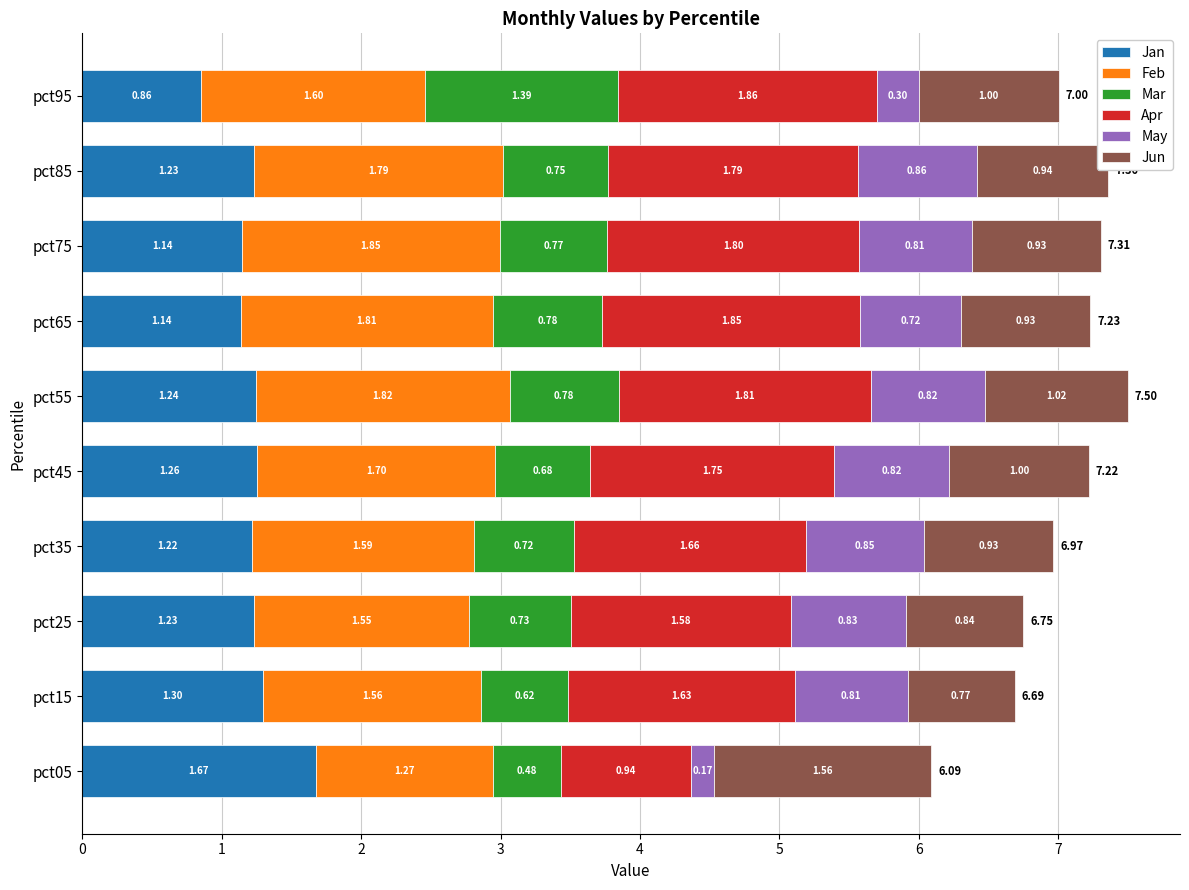

What is the total value across all series at pct05?

6.1